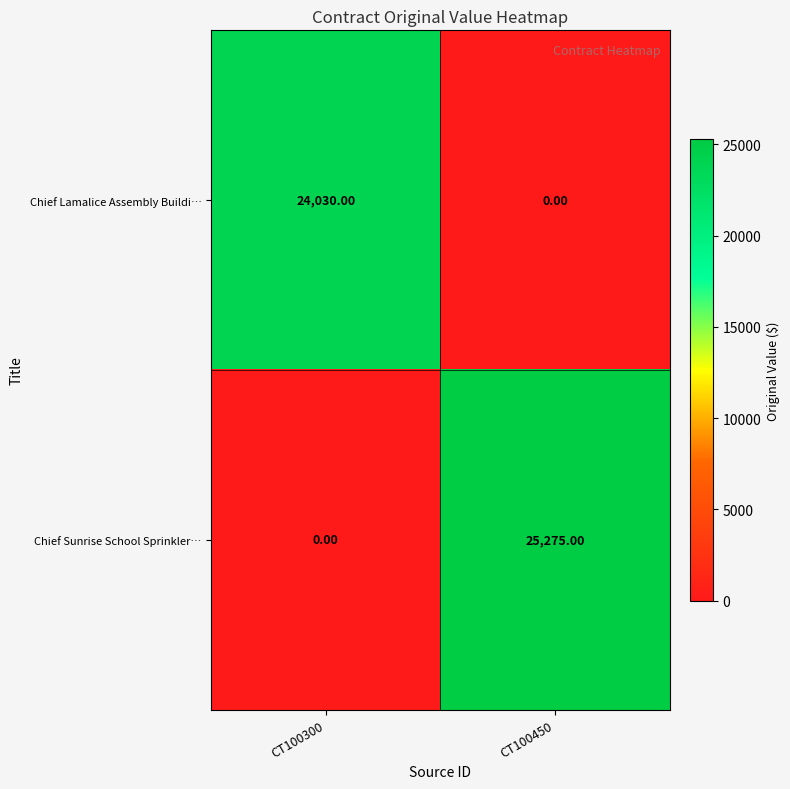

List the labels in order of Chief Lamalice Assembly Buildi… value, largest first.

CT100300, CT100450